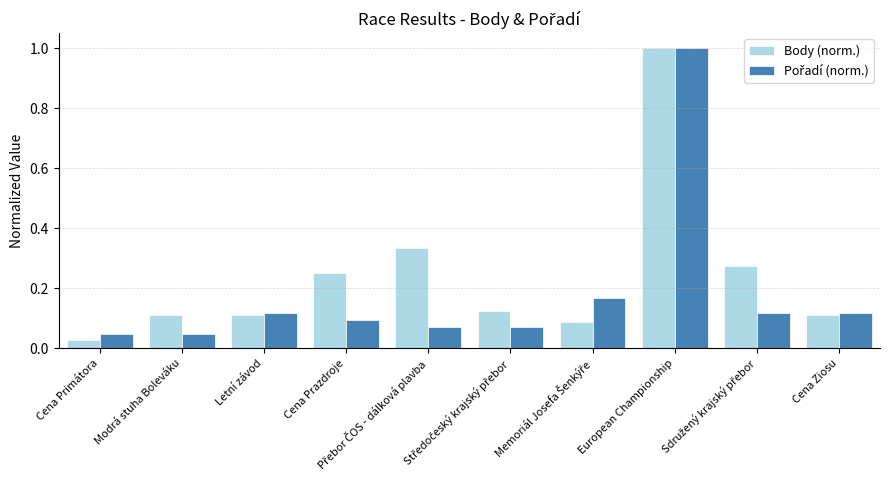

How many groups of bars are there?

10